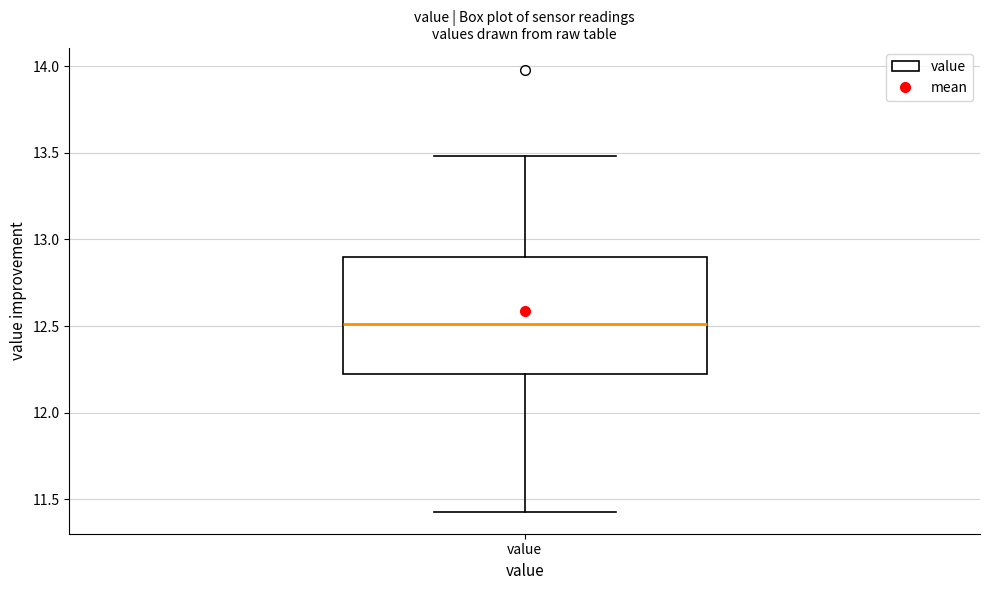

Read this box plot against the y-axis: the position of the median line, the range covered by the box, and the ends of both whiskers. The values are not printed on the chart, so give them approximately, as read against the axis.

median 12.50, box 12.25 to 12.90, whiskers 11.45 to 13.50